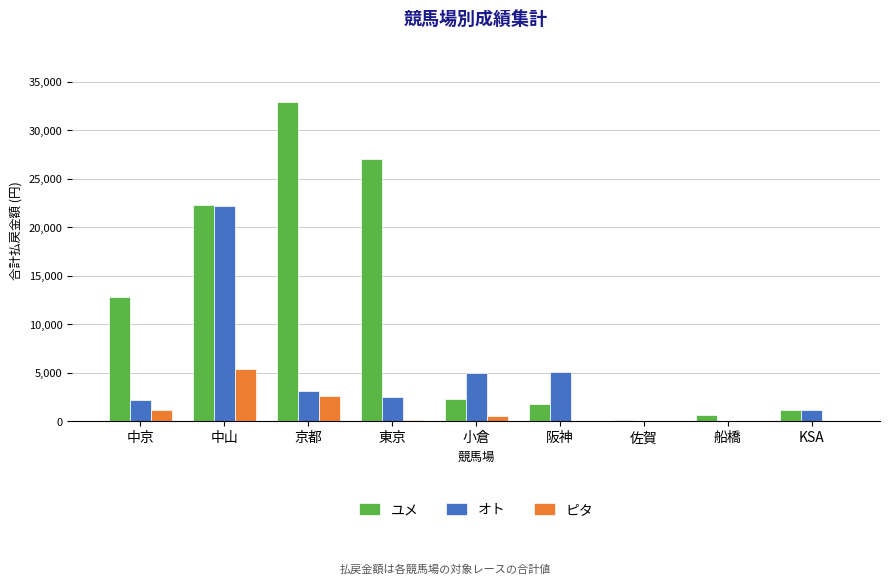

How many groups of bars are there?

9